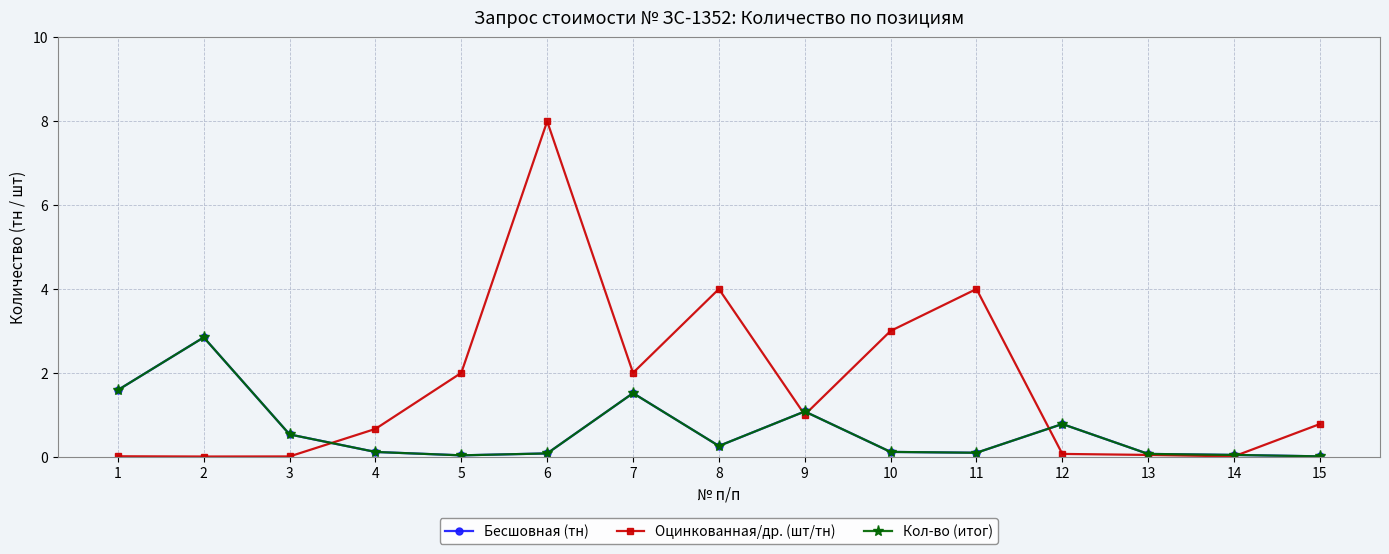

List the series in order of their peak value, lowest first.

Бесшовная (тн), Кол-во (итог), Оцинкованная/др. (шт/тн)